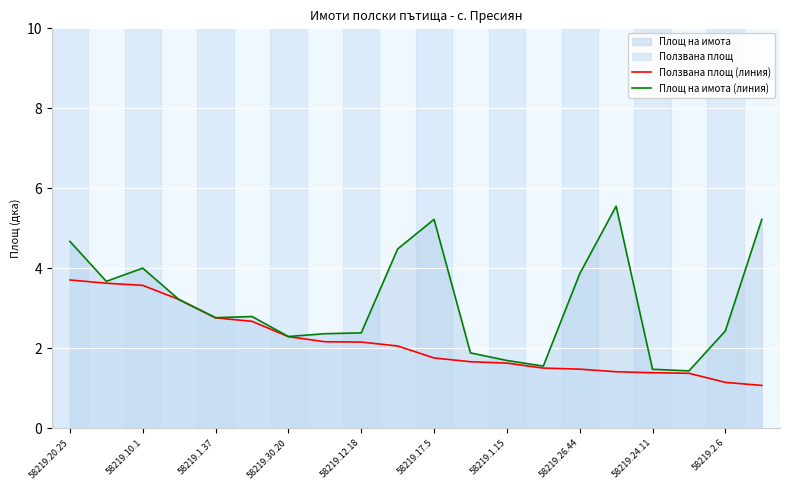

Read the Площ на имота (линия) value at 58219.26.44.

3.9